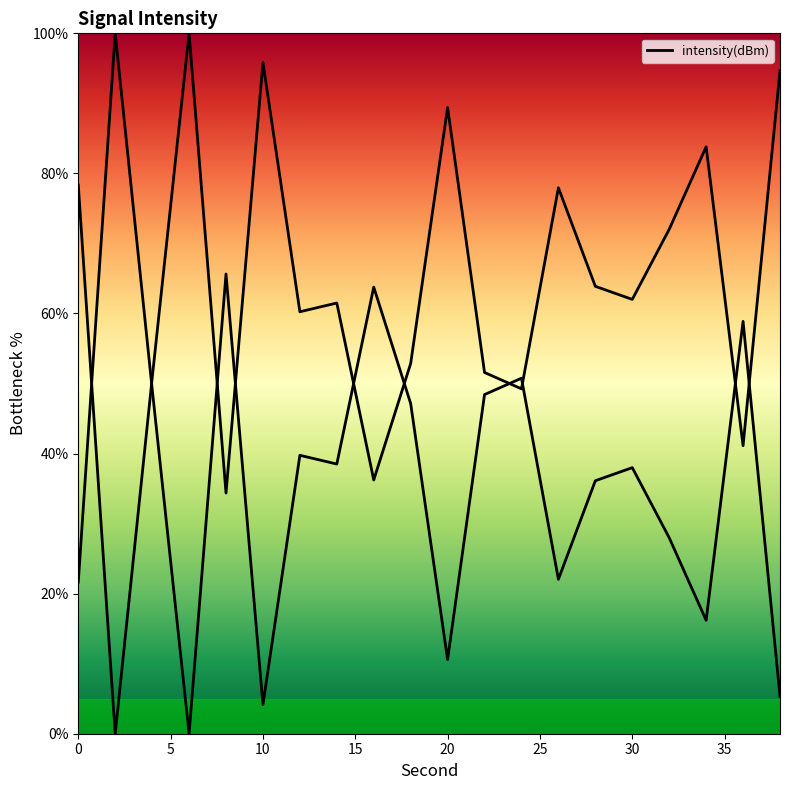

What is the value of the 16th point from the left?

38.0